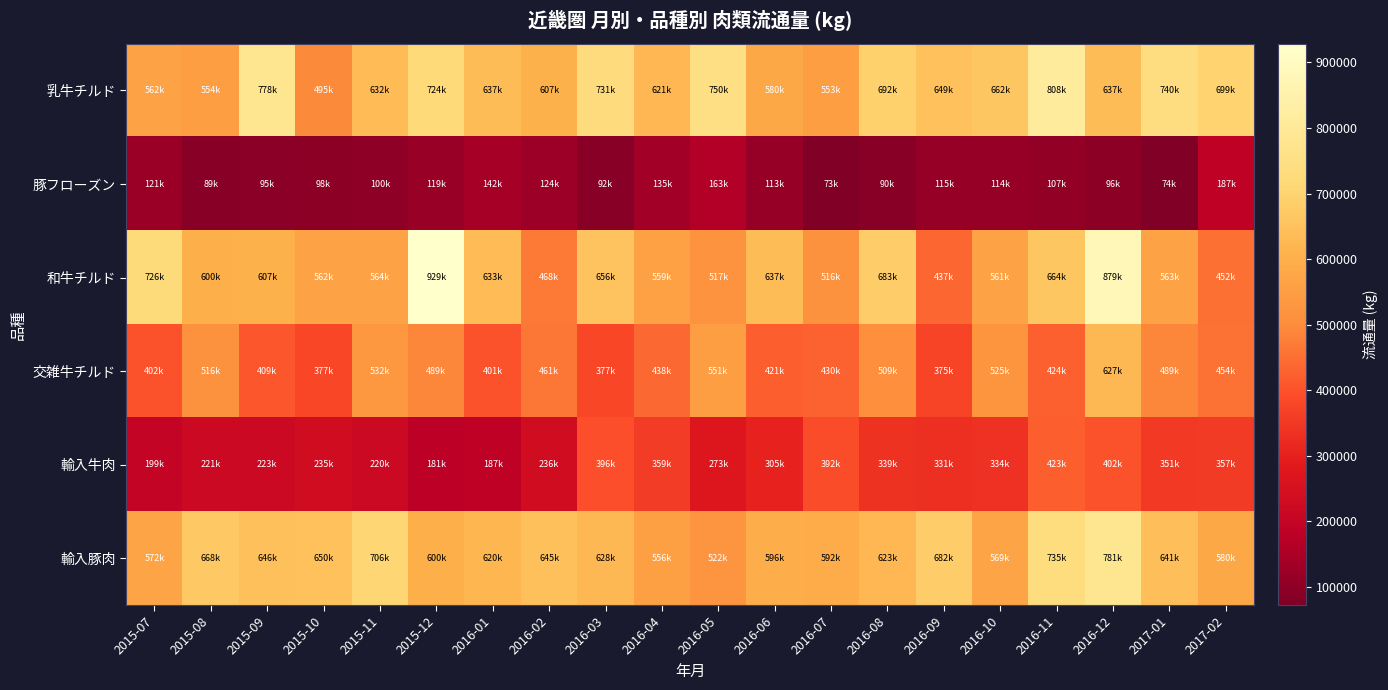

Reading left to right, extract all data points from this chart.

乳牛チルド: 2015-07=561874.0	2015-08=553941.0	2015-09=778273.8	2015-10=494993.0	2015-11=631861.0	2015-12=724261.9	2016-01=636522.3	2016-02=606816.0	2016-03=730744.0	2016-04=621417.0	2016-05=749958.1	2016-06=579997.0	2016-07=553214.0	2016-08=692351.7	2016-09=648995.0	2016-10=662044.0	2016-11=808318.0	2016-12=637023.6	2017-01=739717.7	2017-02=699032.0
豚フローズン: 2015-07=120547.0	2015-08=89316.0	2015-09=94623.0	2015-10=98134.0	2015-11=99691.0	2015-12=119027.0	2016-01=142157.0	2016-02=123540.0	2016-03=92216.0	2016-04=135106.0	2016-05=163317.0	2016-06=112949.0	2016-07=72597.0	2016-08=90295.0	2016-09=115258.0	2016-10=114279.0	2016-11=107103.0	2016-12=96187.0	2017-01=73855.0	2017-02=186756.0
和牛チルド: 2015-07=725924.0	2015-08=600093.0	2015-09=606720.4	2015-10=562436.0	2015-11=564256.0	2015-12=928546.0	2016-01=632630.8	2016-02=468072.0	2016-03=655767.0	2016-04=559196.6	2016-05=517413.0	2016-06=636947.0	2016-07=515608.0	2016-08=683155.7	2016-09=436834.0	2016-10=561255.0	2016-11=663820.0	2016-12=878929.9	2017-01=563361.7	2017-02=452373.0
交雑牛チルド: 2015-07=402154.0	2015-08=516399.9	2015-09=408997.6	2015-10=376980.0	2015-11=532090.0	2015-12=488821.7	2016-01=401391.7	2016-02=461412.0	2016-03=377451.0	2016-04=438408.0	2016-05=550987.8	2016-06=421222.0	2016-07=430341.0	2016-08=508569.8	2016-09=375379.0	2016-10=525458.0	2016-11=424430.0	2016-12=627142.0	2017-01=488995.4	2017-02=454469.0
輸入牛肉: 2015-07=198825.0	2015-08=220561.0	2015-09=222882.0	2015-10=235440.0	2015-11=219811.0	2015-12=180857.6	2016-01=186836.3	2016-02=235590.0	2016-03=395928.0	2016-04=358647.0	2016-05=272957.0	2016-06=305359.0	2016-07=392178.0	2016-08=338778.0	2016-09=331472.0	2016-10=334001.0	2016-11=422828.0	2016-12=402427.0	2017-01=351073.3	2017-02=356538.0
輸入豚肉: 2015-07=571627.0	2015-08=667868.0	2015-09=646050.0	2015-10=650332.0	2015-11=706227.0	2015-12=600280.8	2016-01=620167.2	2016-02=645351.0	2016-03=627548.0	2016-04=556372.0	2016-05=521668.0	2016-06=595706.0	2016-07=592341.0	2016-08=622891.0	2016-09=682004.0	2016-10=569202.0	2016-11=734977.0	2016-12=780739.5	2017-01=641451.3	2017-02=580201.0